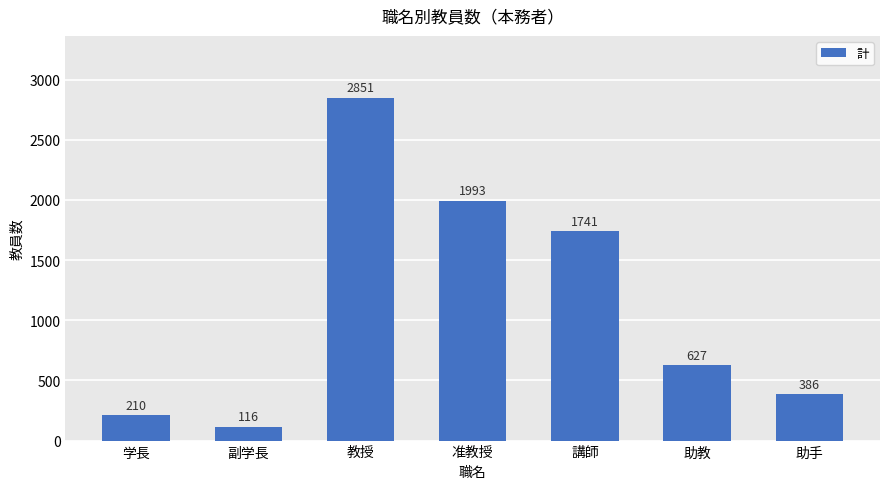

List the labels in order of value, largest first.

教授, 准教授, 講師, 助教, 助手, 学長, 副学長